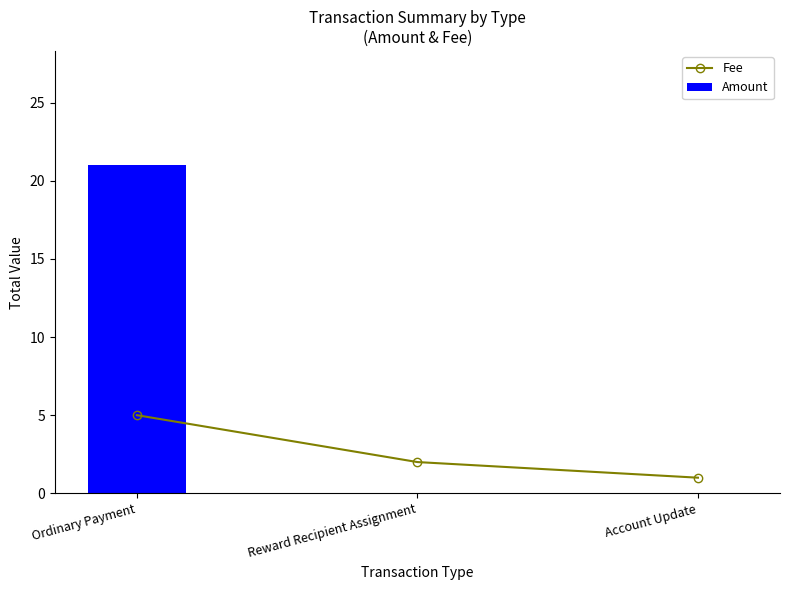

How many groups of bars are there?

3